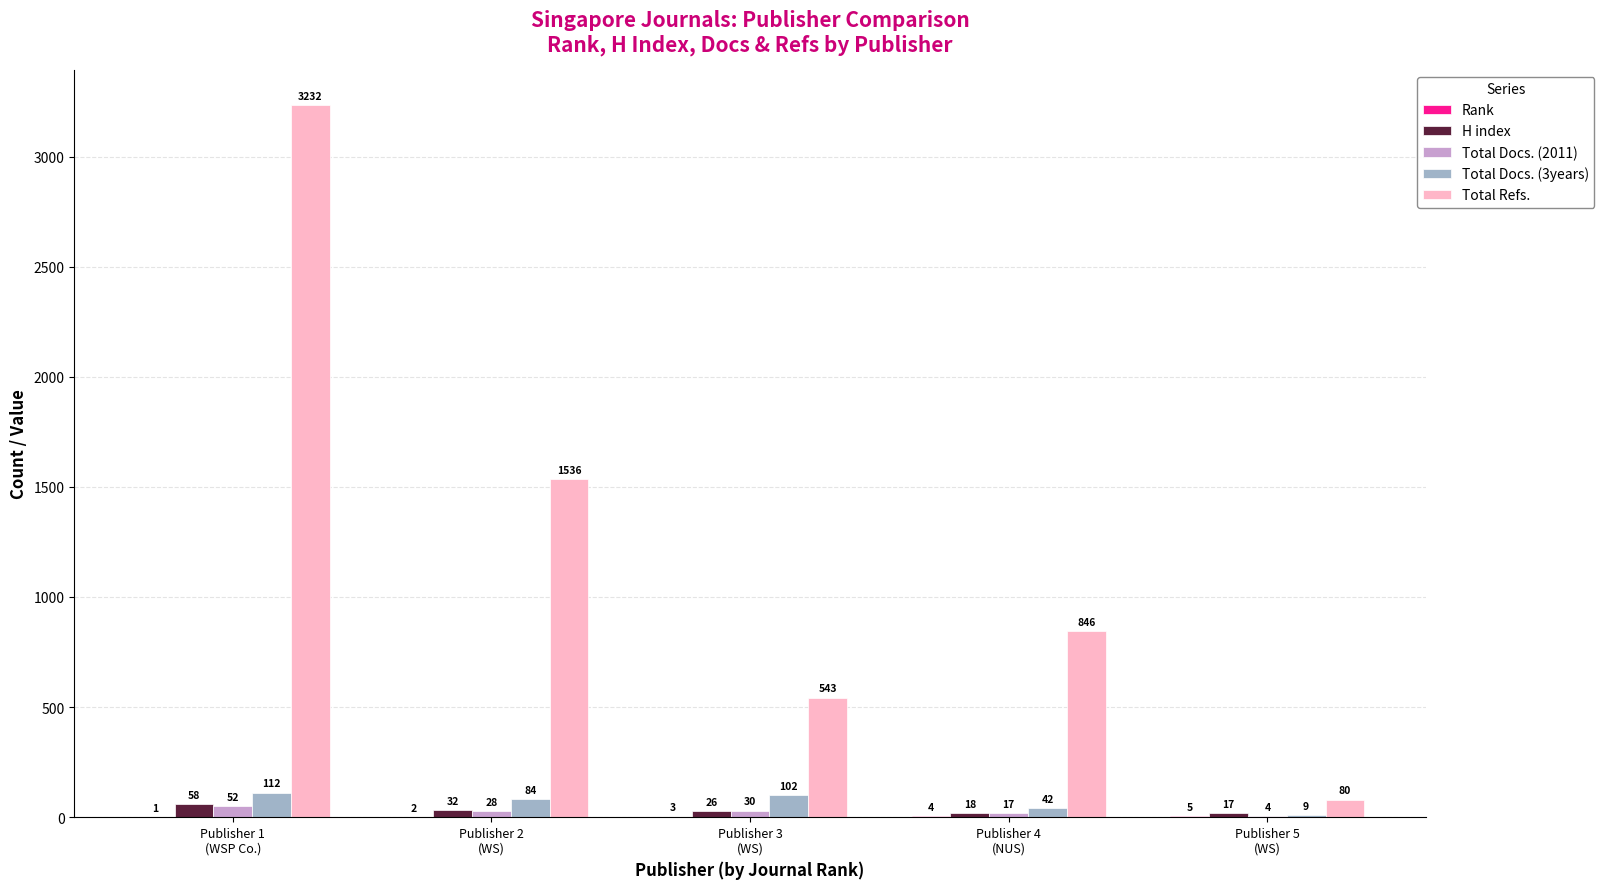

Which series has the largest total across all categories?

Total Refs.